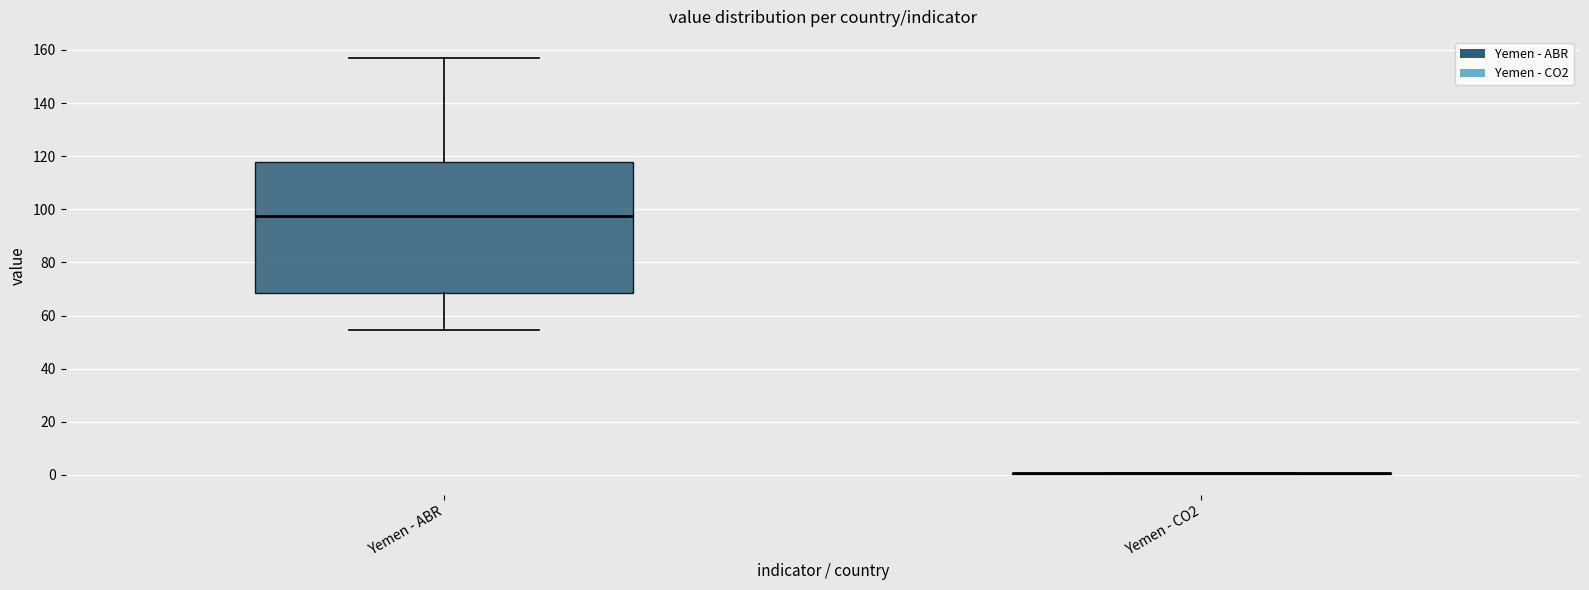

Reading left to right, transcribe this box plot: for each box, give where its median line is, the range the box spans, and where its two whiskers end, as read against the y-axis. The values are not printed on the chart, so give them approximately, as read against the axis.

Yemen - ABR: median 98, box 68 to 118, whiskers 54 to 158
Yemen - CO2: box collapsed to a line at 0, whiskers 0 to 0